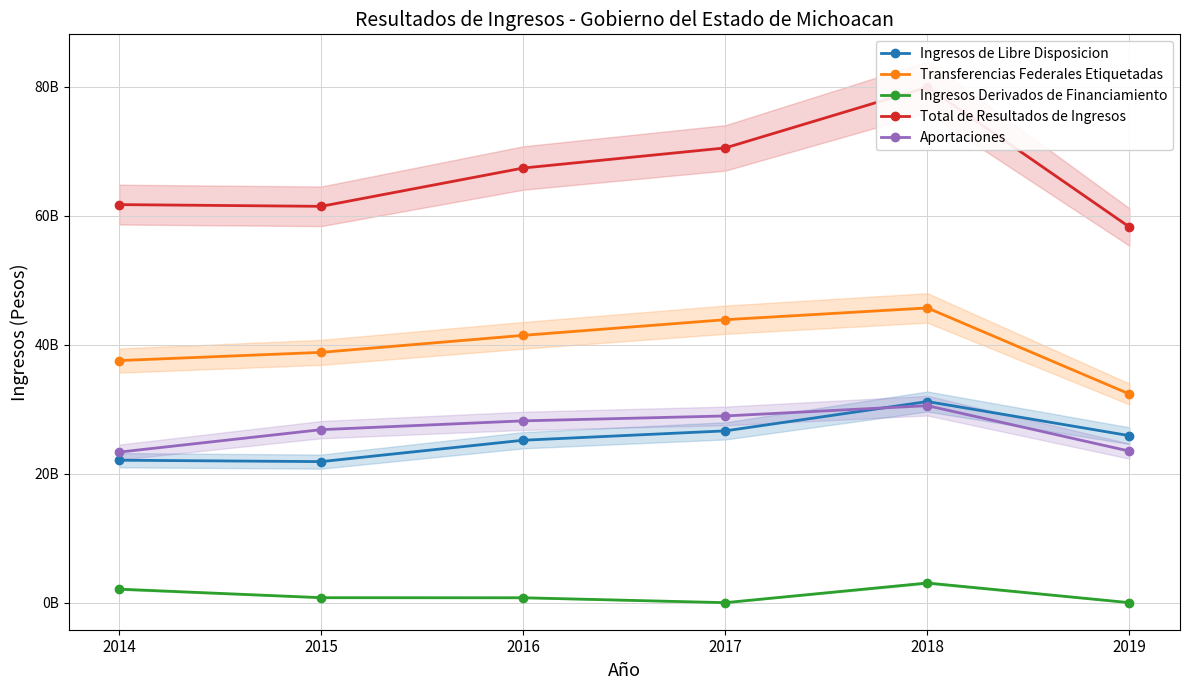

True or false: Ingresos Derivados de Financiamiento and Total de Resultados de Ingresos cross at least once.

False